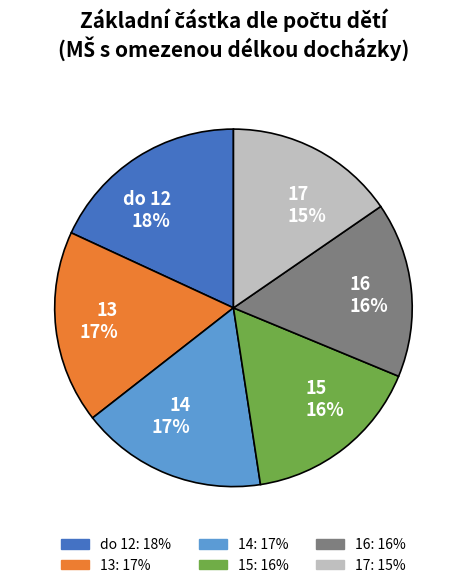

Is it true that do 12 is 23% of the pie?

False